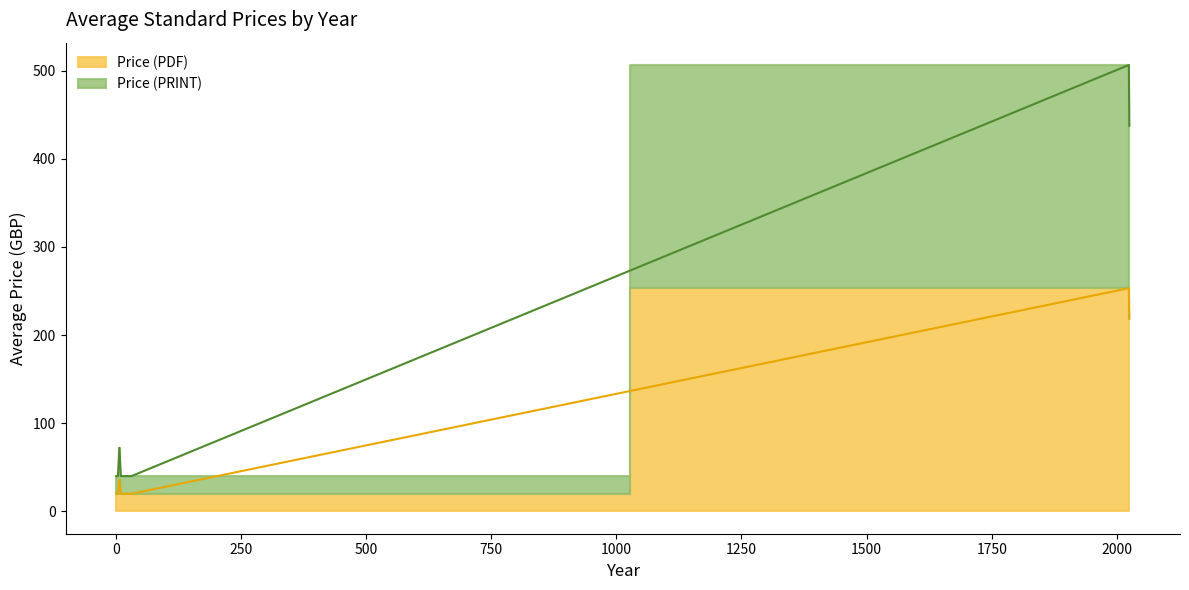

List the series in order of their peak value, lowest first.

Avg Price (PDF), Avg Price (PRINT)